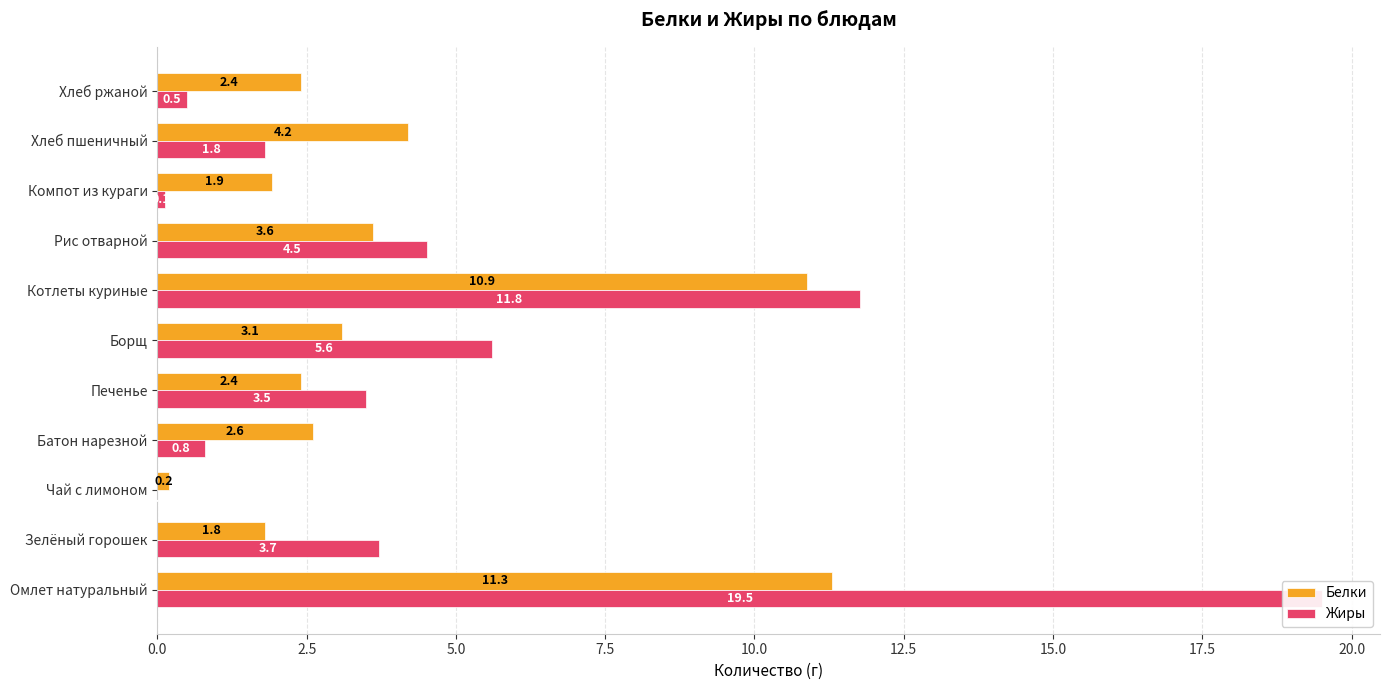

The value of Белки at Хлеб пшеничный is 2.8. True or false?

False